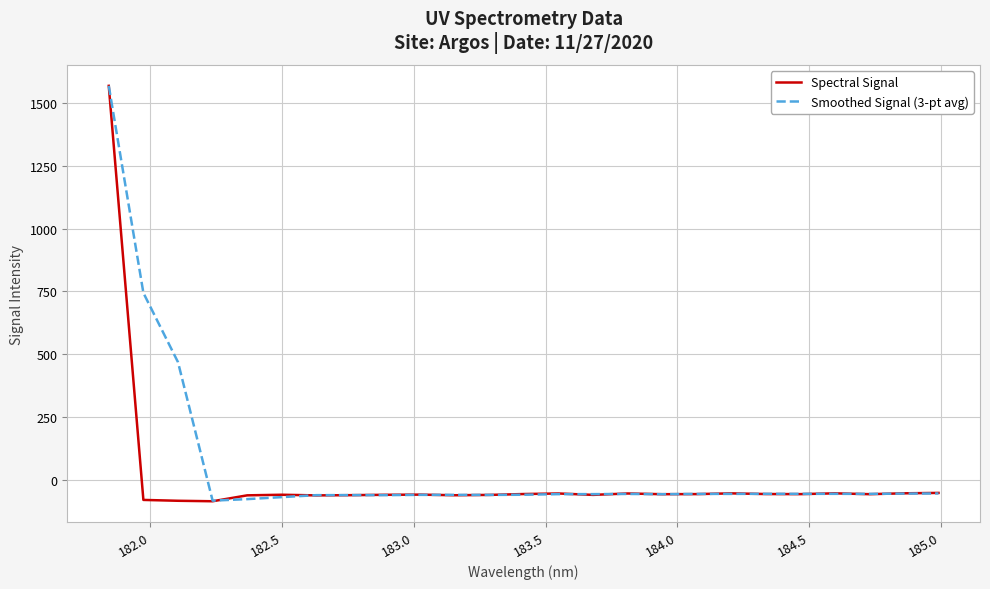

What is the maximum value shown in the chart?

1569.5